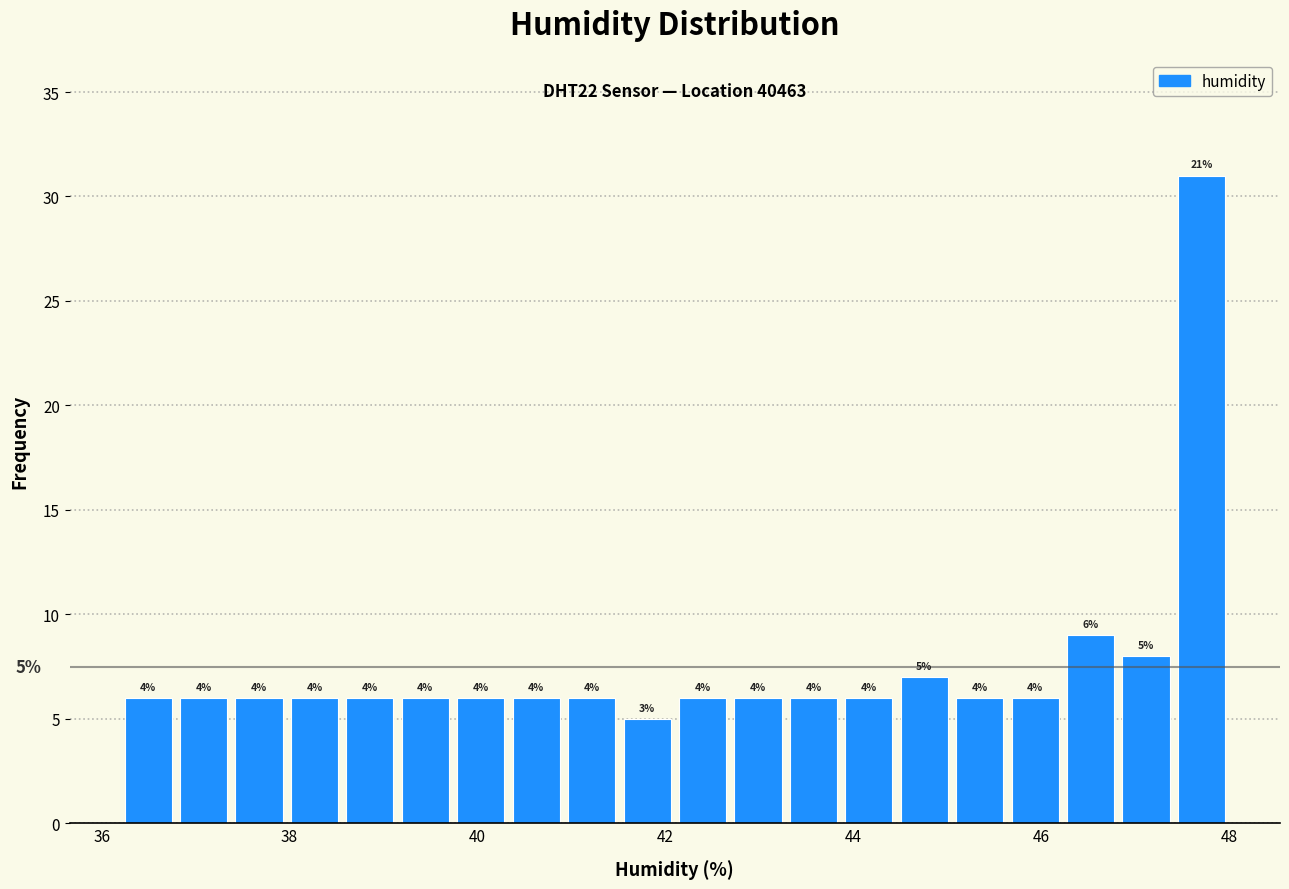

Around what value on the x-axis is the tallest bar? Give the approximate position of its centre, as read against the axis.

47.8